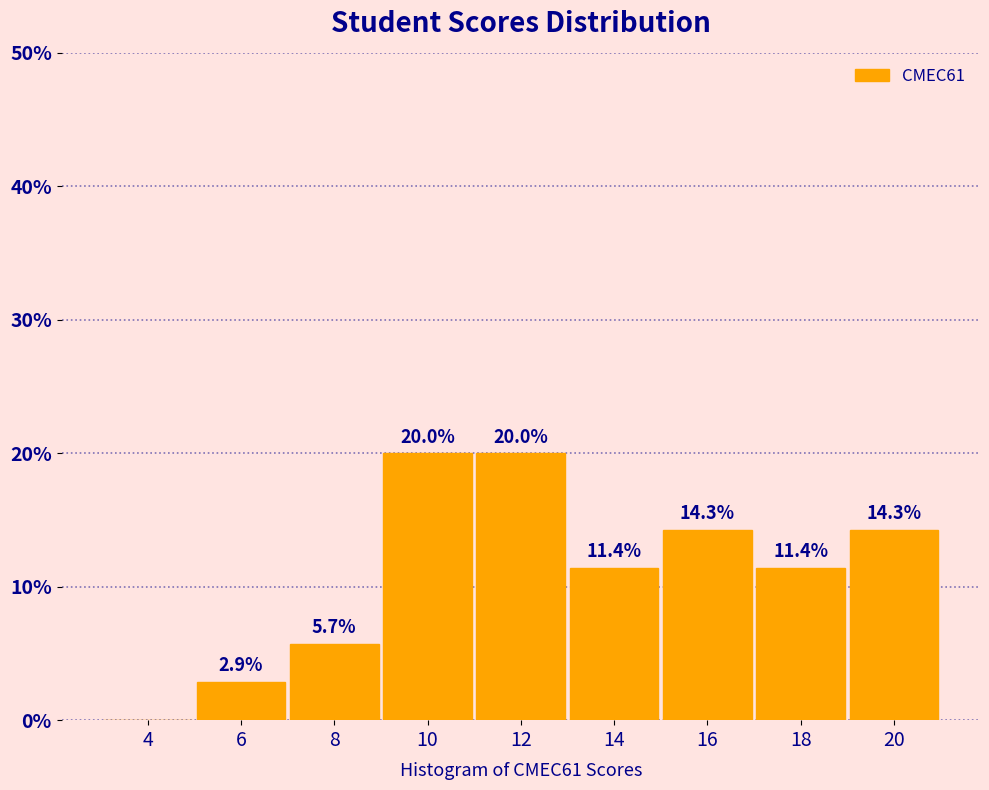

Reading left to right, extract all data points from this chart.

4=0.0	6=2.9	8=5.7	10=20.0	12=20.0	14=11.4	16=14.3	18=11.4	20=14.3